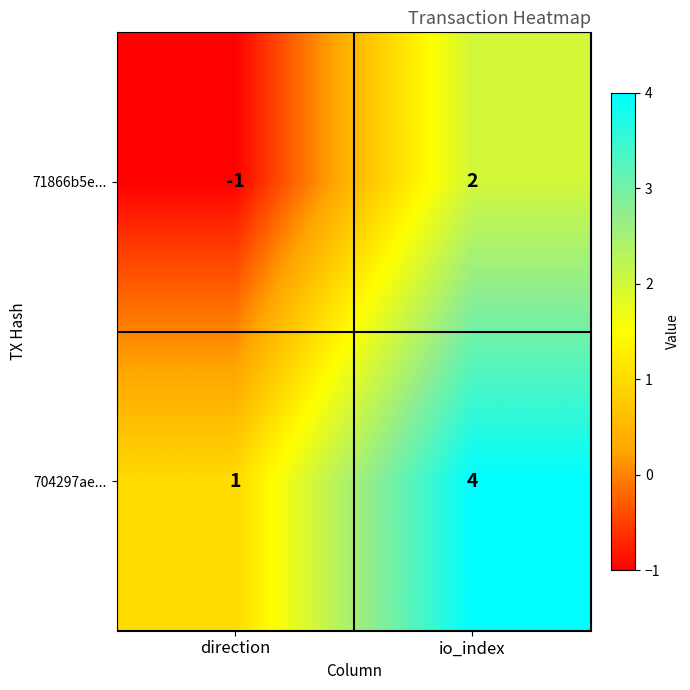

Rank the series by their maximum value, from highest to lowest.

704297ae..., 71866b5e...